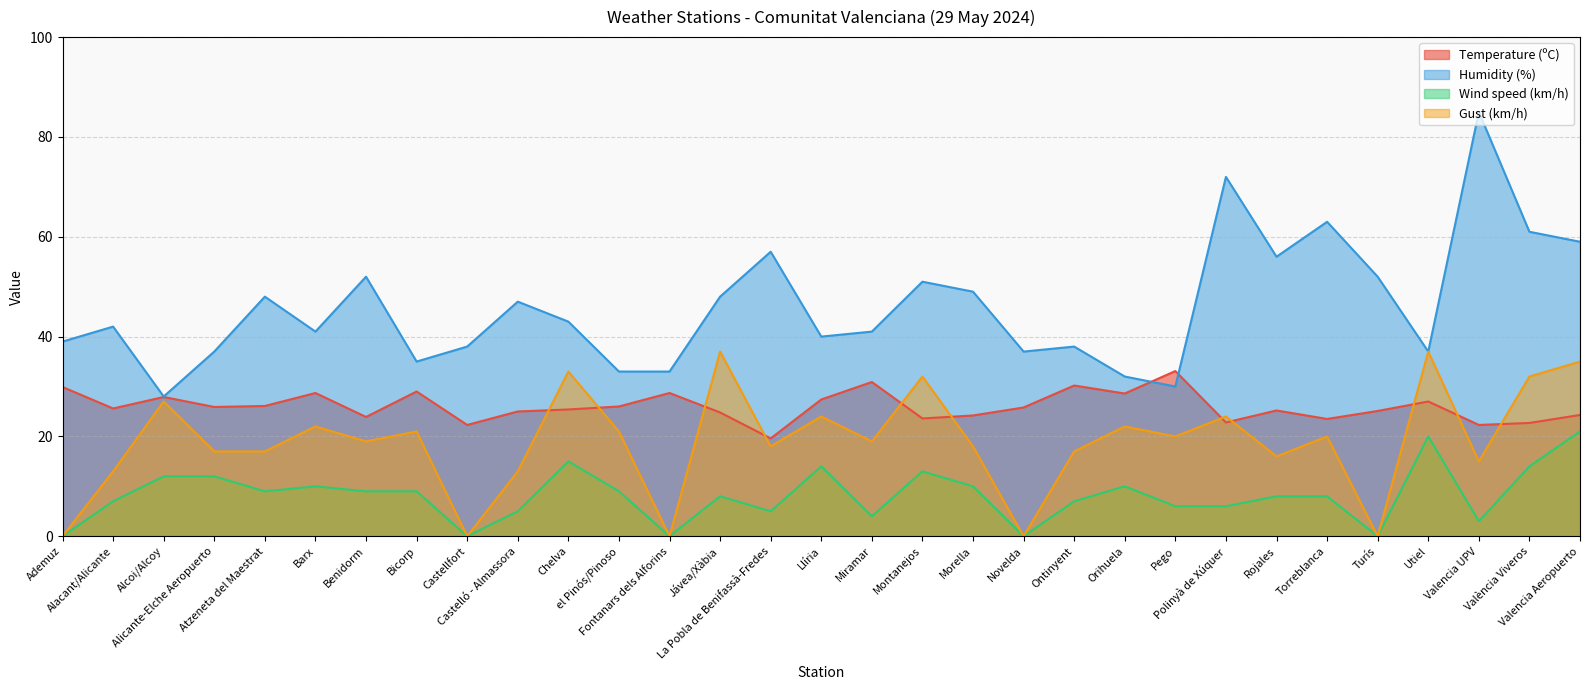

What is the difference between the Humidity (%) values at Montanejos and Rojales?

5.0